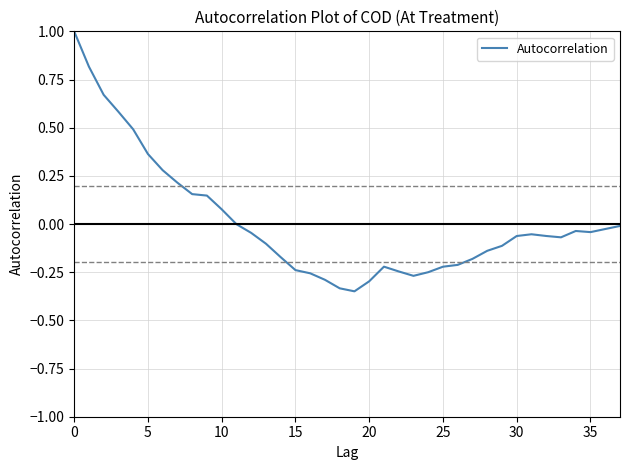

What is the difference between the maximum and minimum values?

1.3